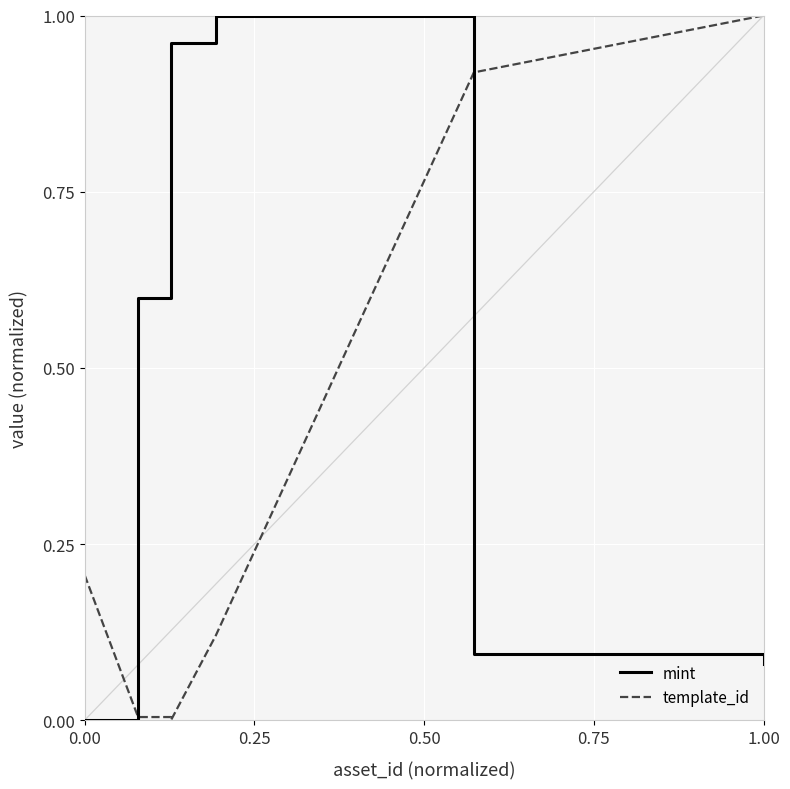

True or false: mint and template_id intersect in this chart.

True